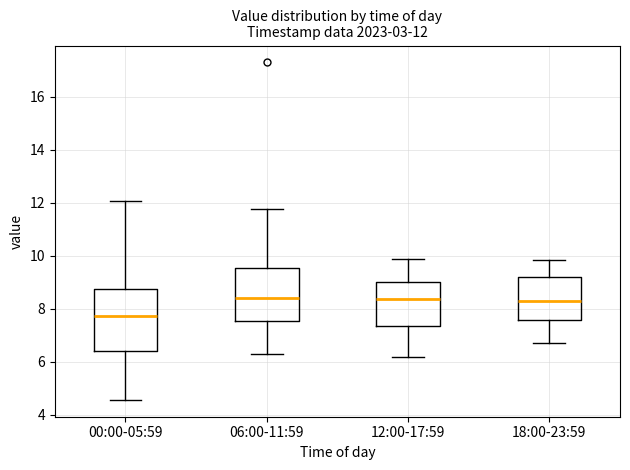

Which box is the tallest, from its lower edge to its upper edge?

00:00-05:59